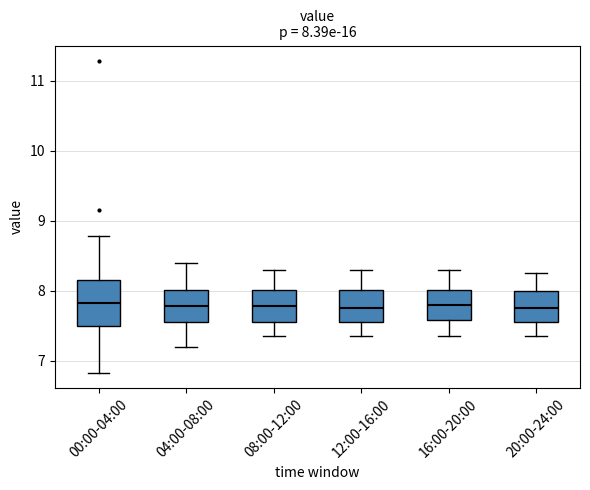

Comparing the boxes themselves (not the whiskers), which one is the tallest?

00:00-04:00